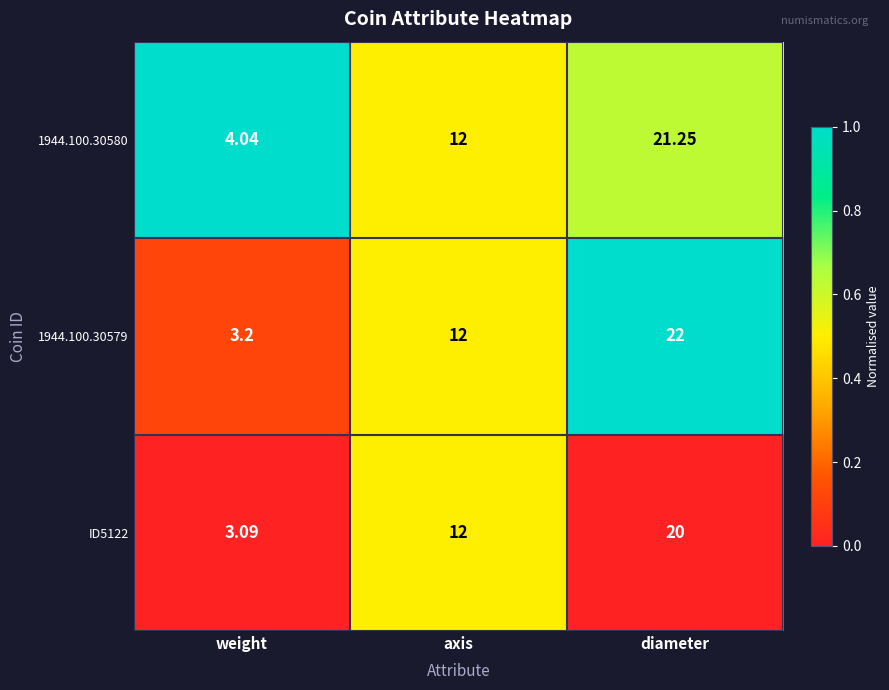

Rank the series at weight from highest to lowest value.

1944.100.30580, 1944.100.30579, ID5122